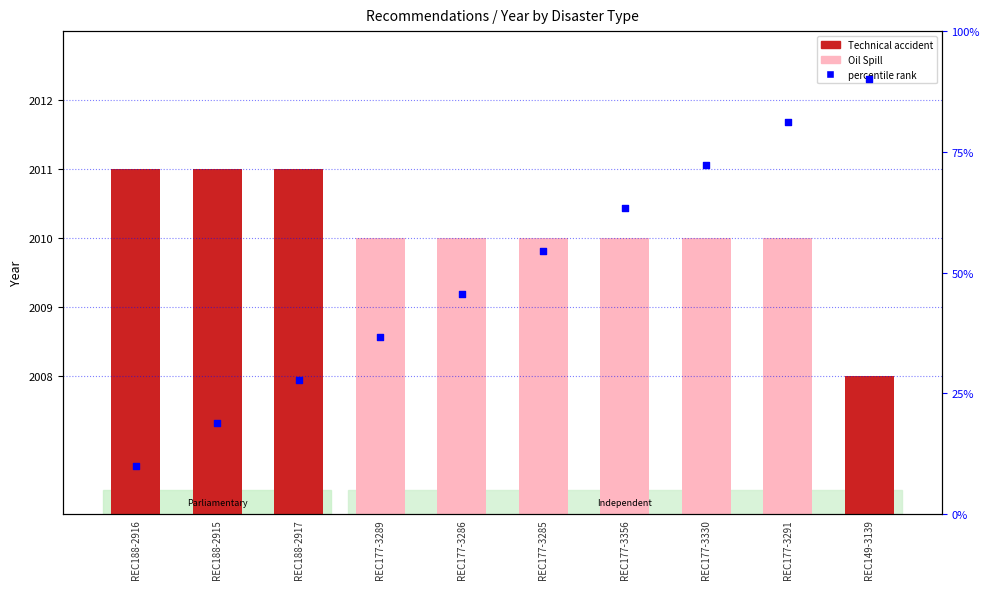

Which has a higher value, REC177-3330 or REC177-3289?

REC177-3330